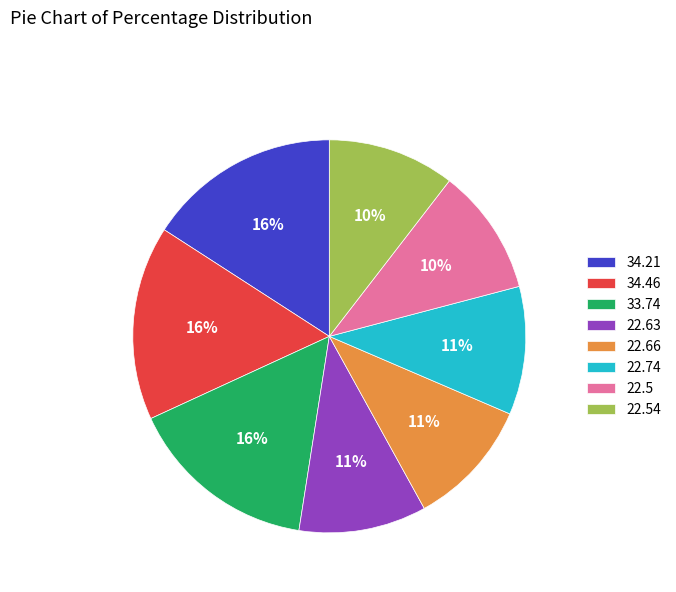

Is the sum of 22.54 and 33.74 greater than half?

No